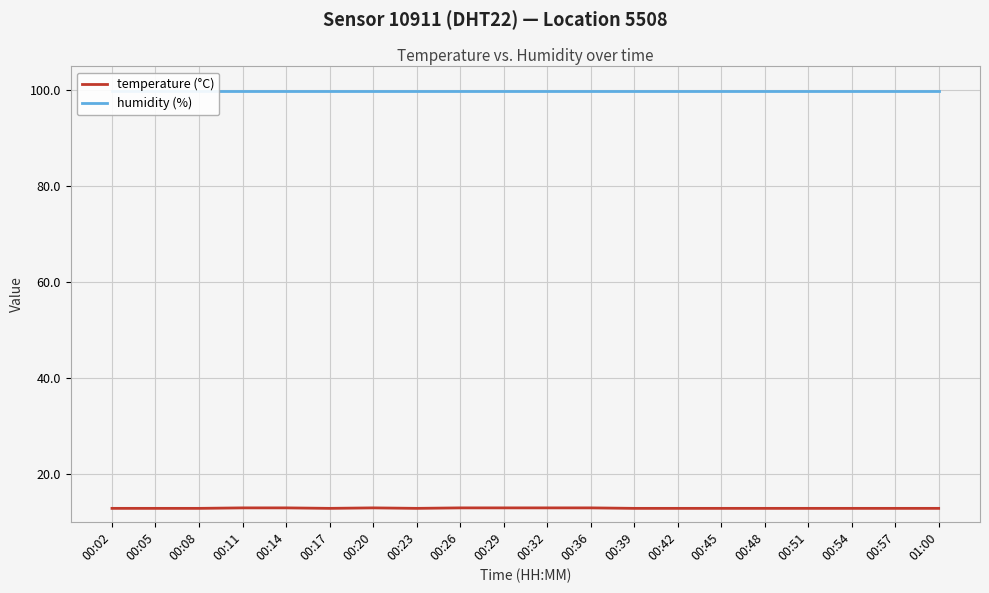

How many lines are shown in the chart?

2